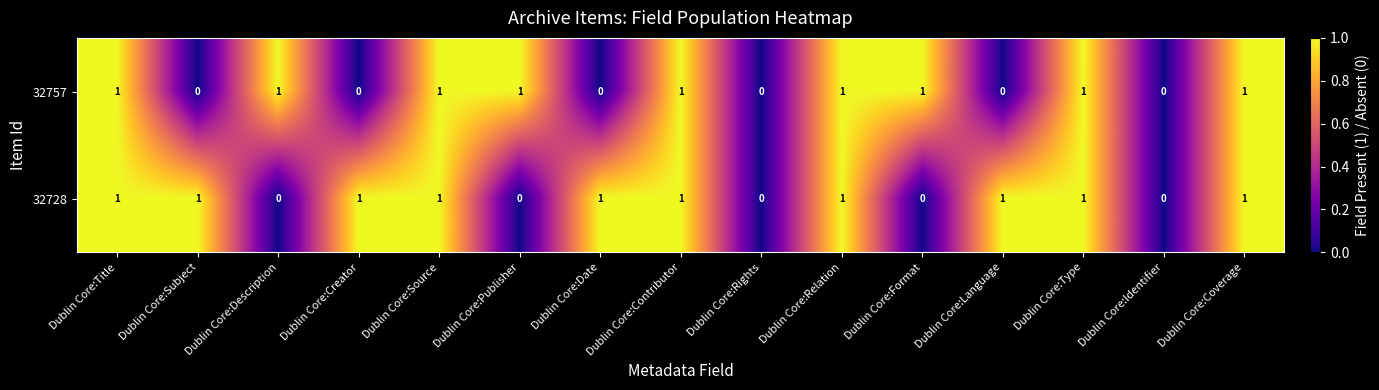

Which series has the largest total across all categories?

32728